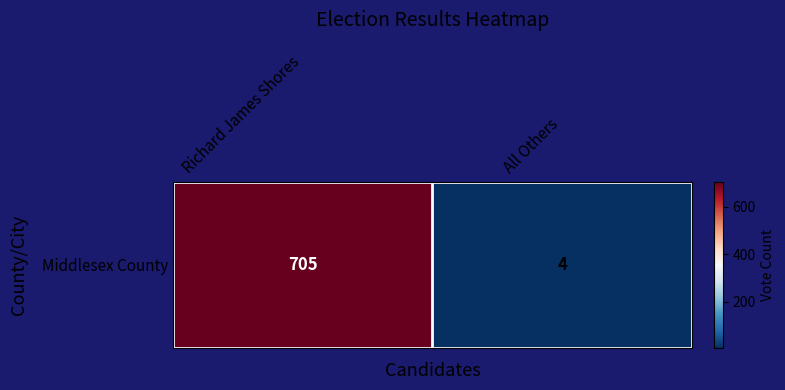

How many series are shown in this chart?

1